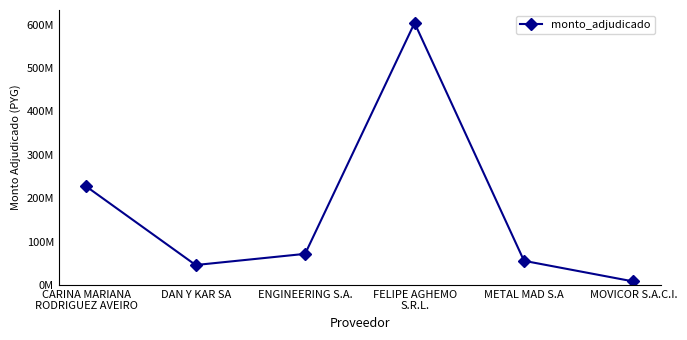

True or false: the data shows 12711674 at MOVICOR S.A.C.I..

False